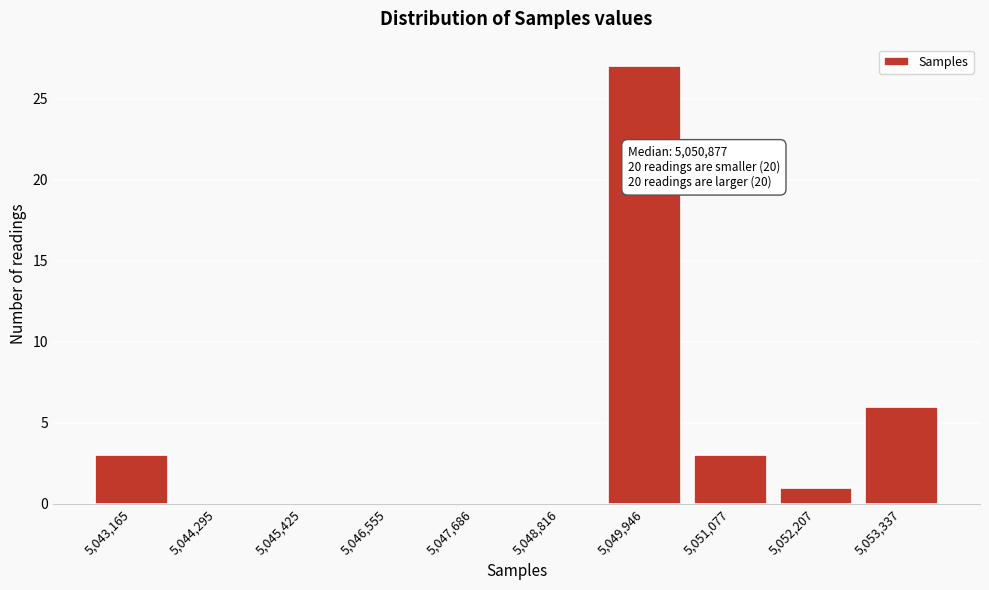

Reading left to right, list all the values displayed in this chart.

5,043,165=3	5,044,295=0	5,045,425=0	5,046,555=0	5,047,686=0	5,048,816=0	5,049,946=27	5,051,077=3	5,052,207=1	5,053,337=6